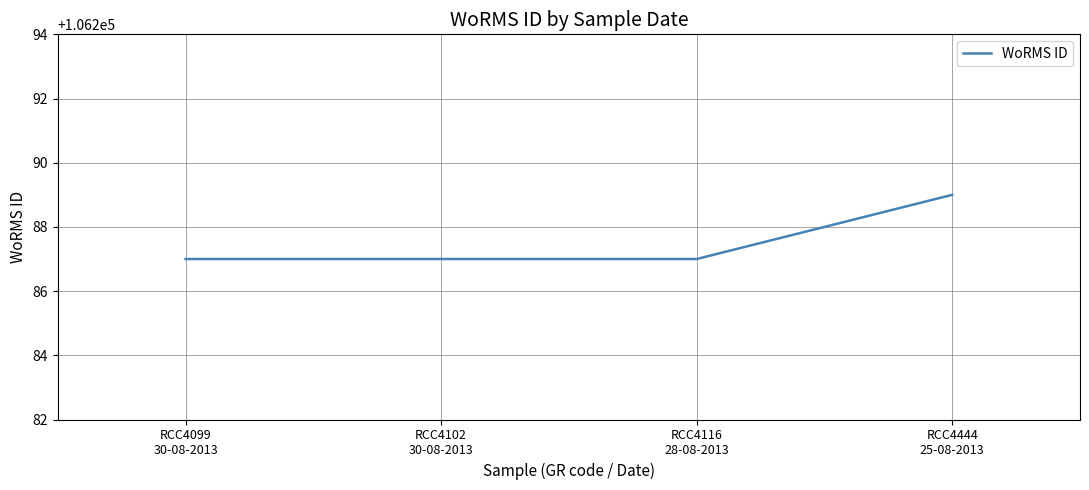

Read the value at RCC4116
28-08-2013.

106287